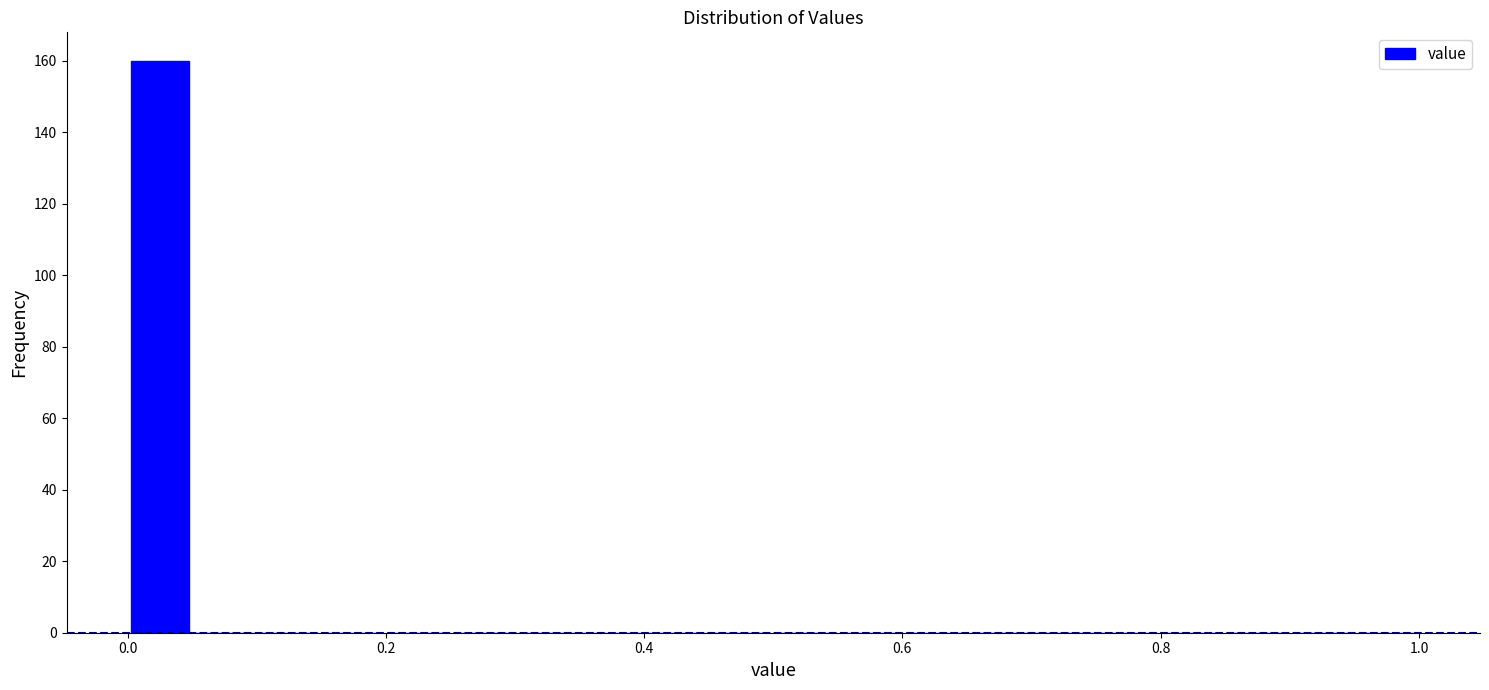

Around what value on the x-axis is the tallest bar? Give the approximate position of its centre, as read against the axis.

0.02